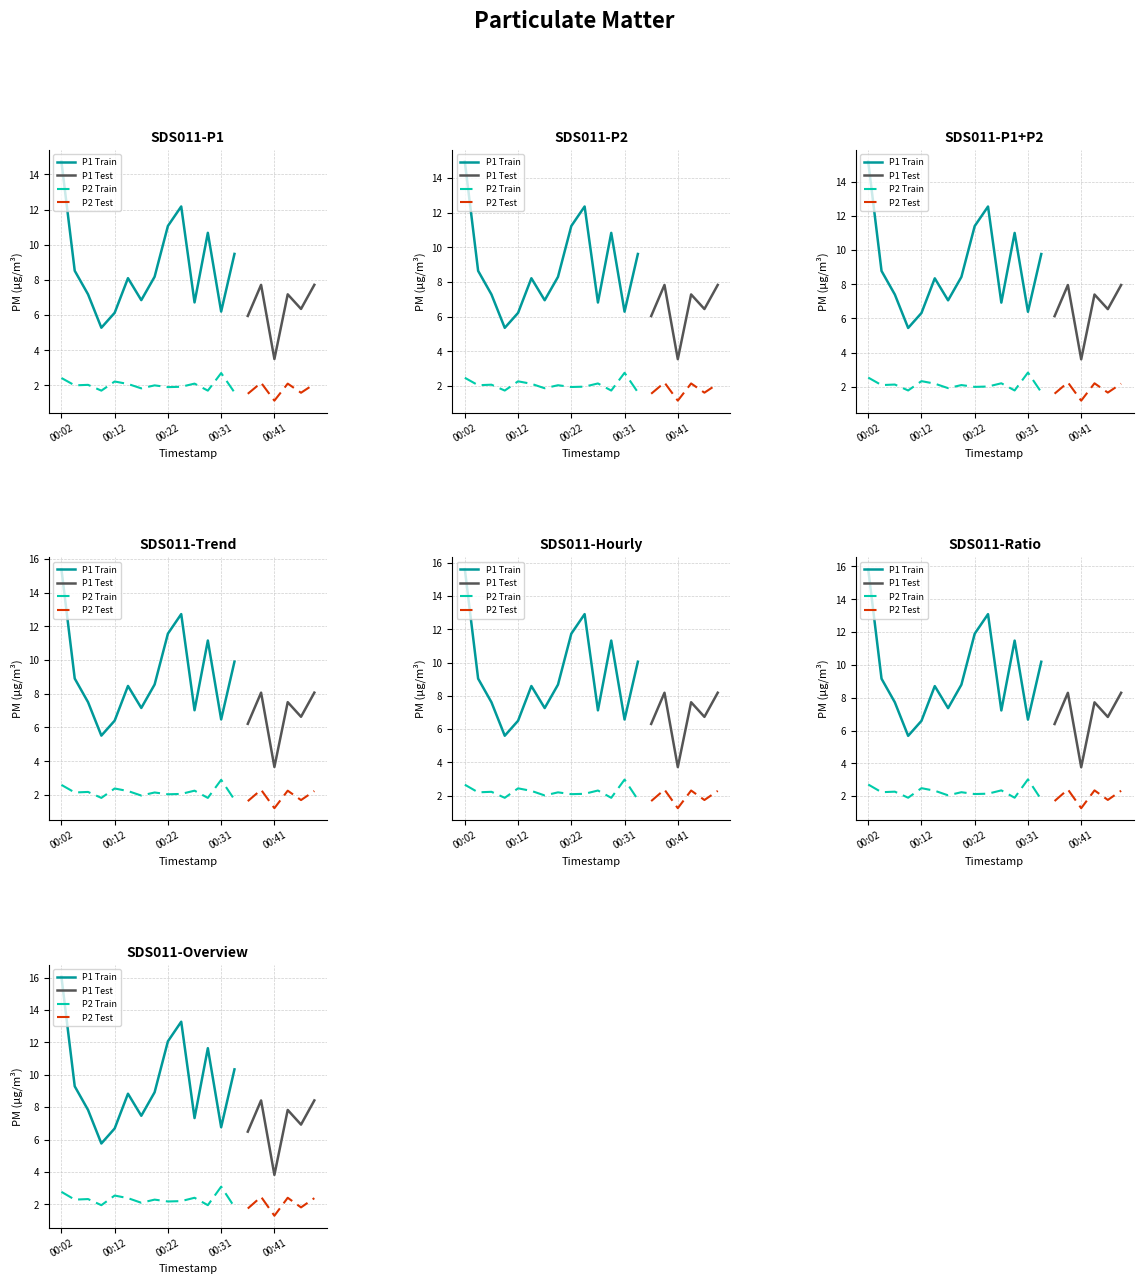

Reading left to right, extract all data points from this chart.

P1: 14.7	8.5	7.2	5.3	6.1	8.1	6.8	8.2	11.1	12.2	6.7	10.7	6.2	9.5	6.0	7.7	3.5	7.2	6.3	7.7
P2: 2.4	2.0	2.0	1.7	2.2	2.1	1.8	2.0	1.9	1.9	2.1	1.7	2.7	1.6	1.5	2.1	1.1	2.1	1.6	2.1